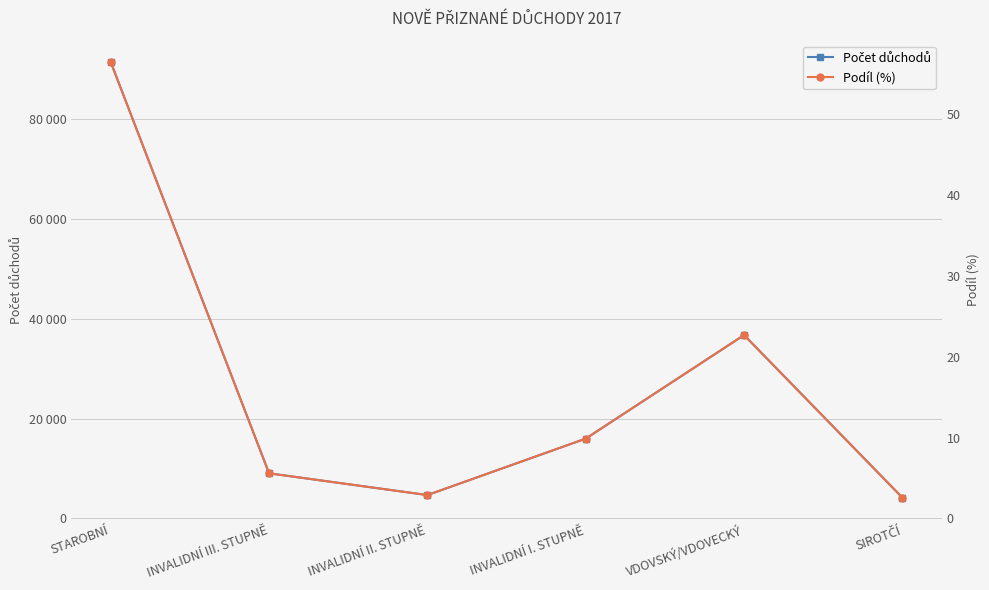

How many values in the Podíl (%) series are below 9?

3